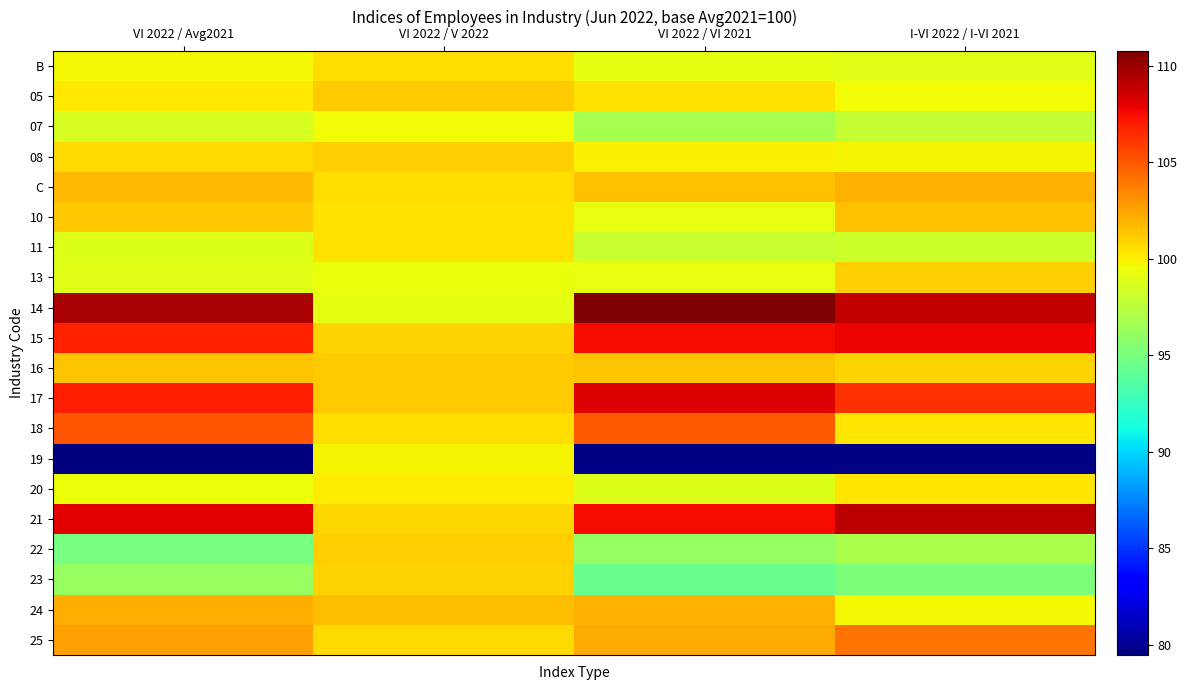

The 14 series shows 99.0 at VI 2022 / V 2022. True or false?

True